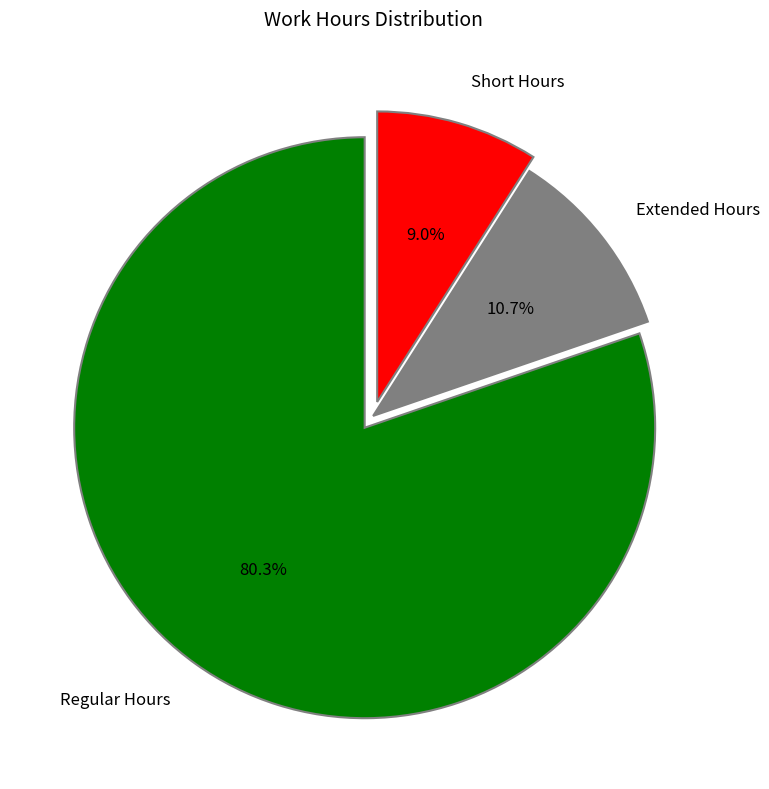

Combined, do Regular Hours and Extended Hours account for over 50%?

Yes